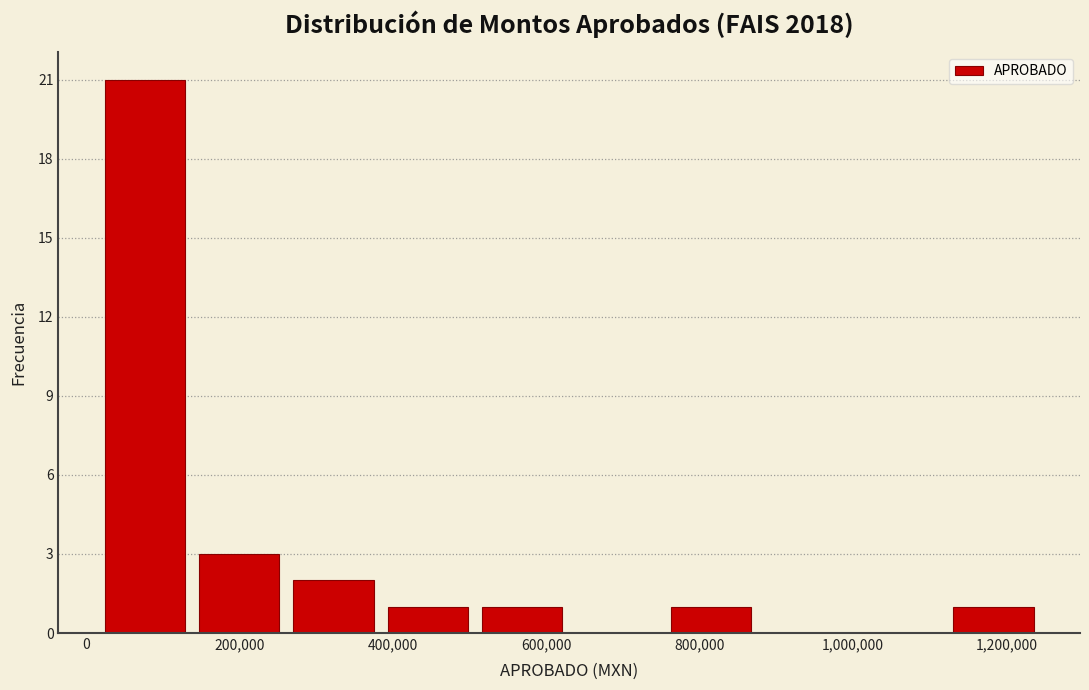

Over which range of the x-axis is the bar tallest?

20000 to 140000